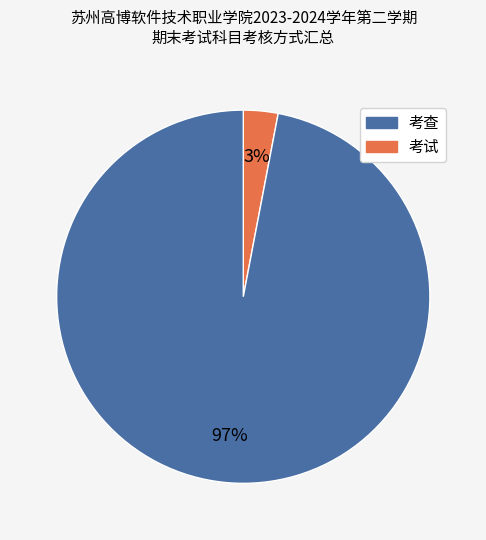

Is there a majority slice in this chart?

Yes